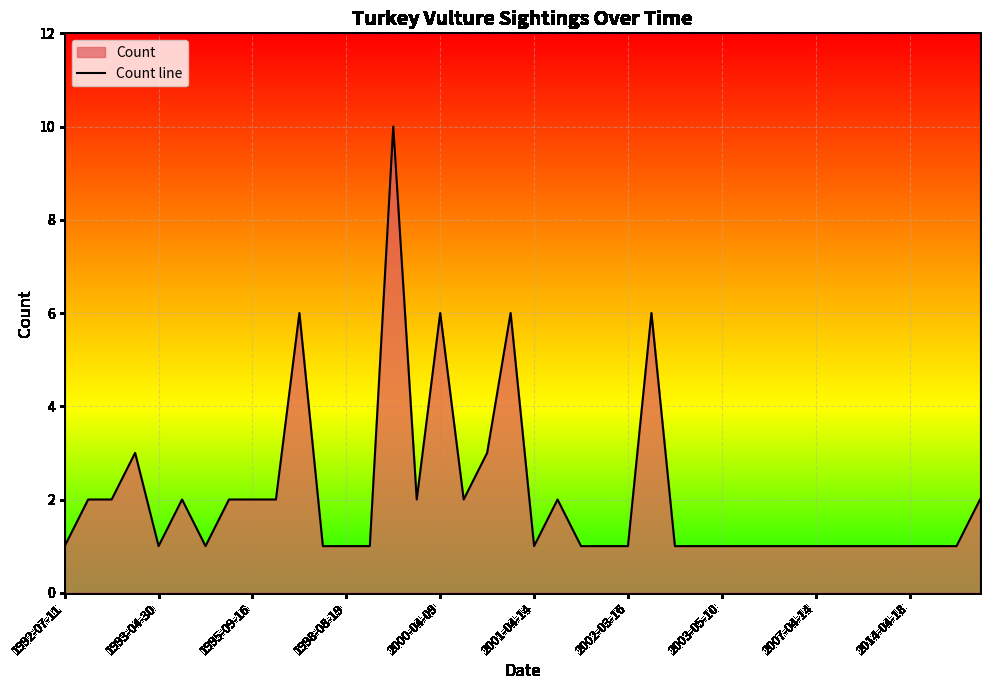

What is the greatest value displayed?

10